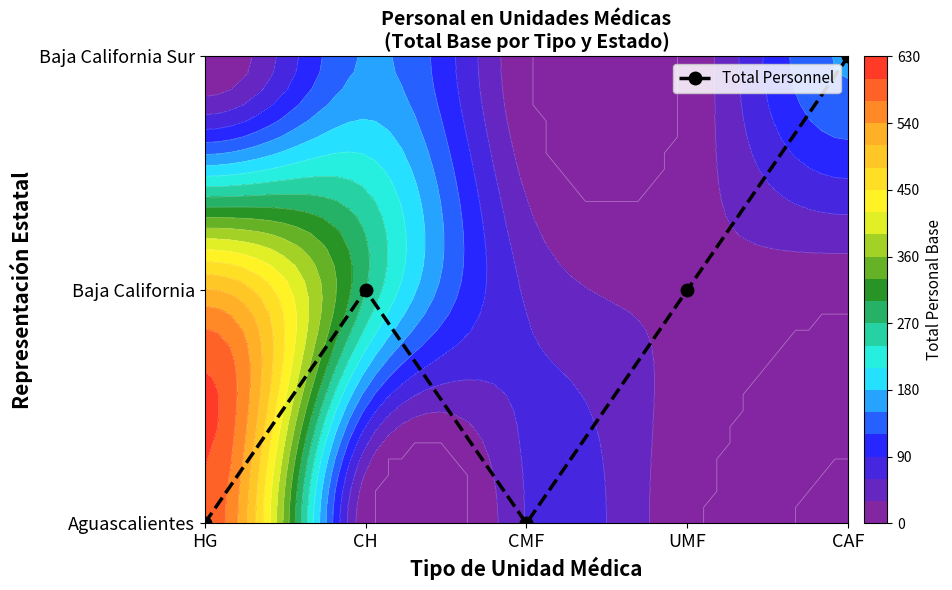

Reading right to left, transcribe all the data shown in this chart.

CAF=2	UMF=1	CMF=0	CH=1	HG=0